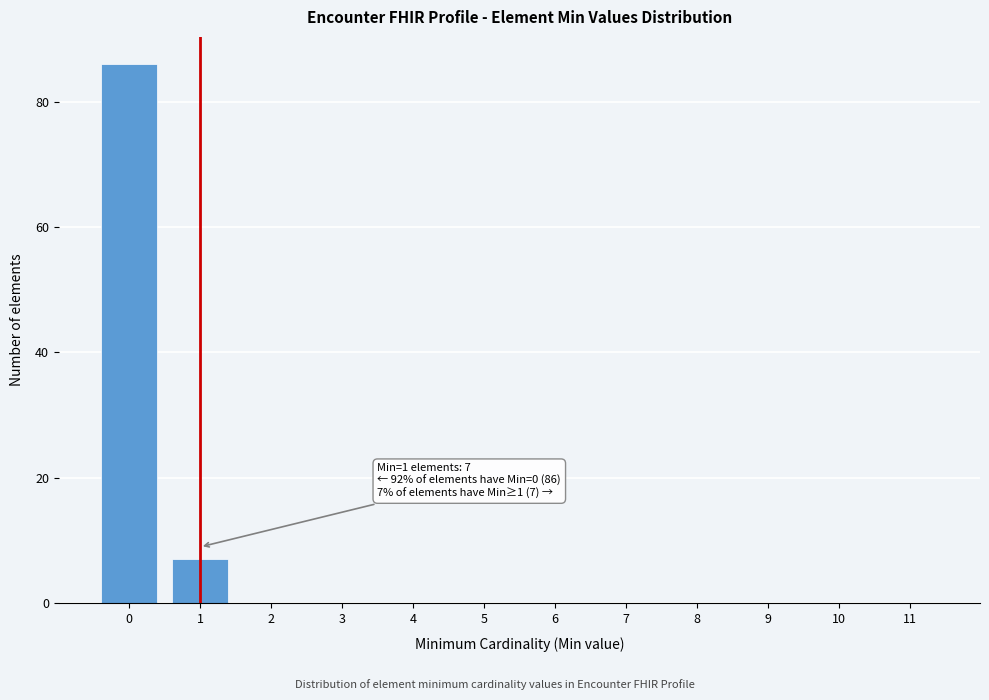

Reading right to left, what are all the values shown in this chart?

11=0	10=0	9=0	8=0	7=0	6=0	5=0	4=0	3=0	2=0	1=7	0=86